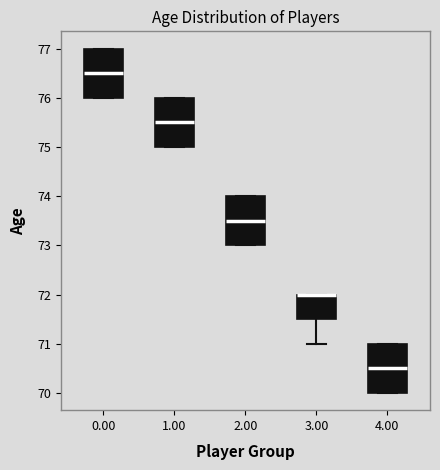

Reading left to right, transcribe this box plot: for each box, give where its median line is, the range the box spans, and where its two whiskers end, as read against the y-axis. The values are not printed on the chart, so give them approximately, as read against the axis.

0.00: median 76.5, box 76.0 to 77.0, whiskers 76.0 to 77.0
1.00: median 75.5, box 75.0 to 76.0, whiskers 75.0 to 76.0
2.00: median 73.5, box 73.0 to 74.0, whiskers 73.0 to 74.0
3.00: median 72.0 (drawn on the box's upper edge), box 71.5 to 72.0, whiskers 71.0 to 72.0
4.00: median 70.5, box 70.0 to 71.0, whiskers 70.0 to 71.0